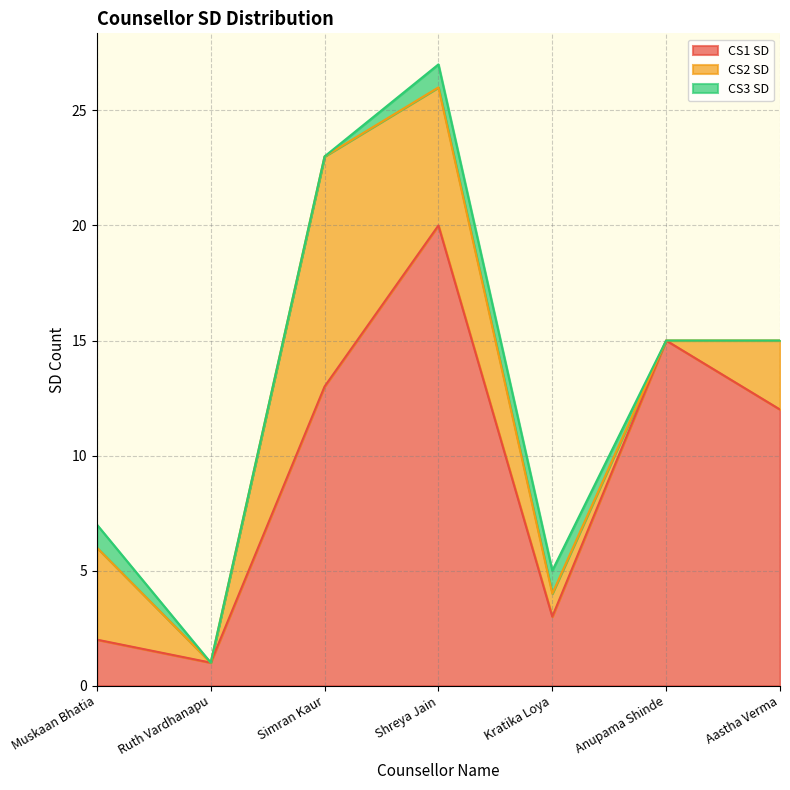

How many times do CS1 SD and CS2 SD cross each other?

1